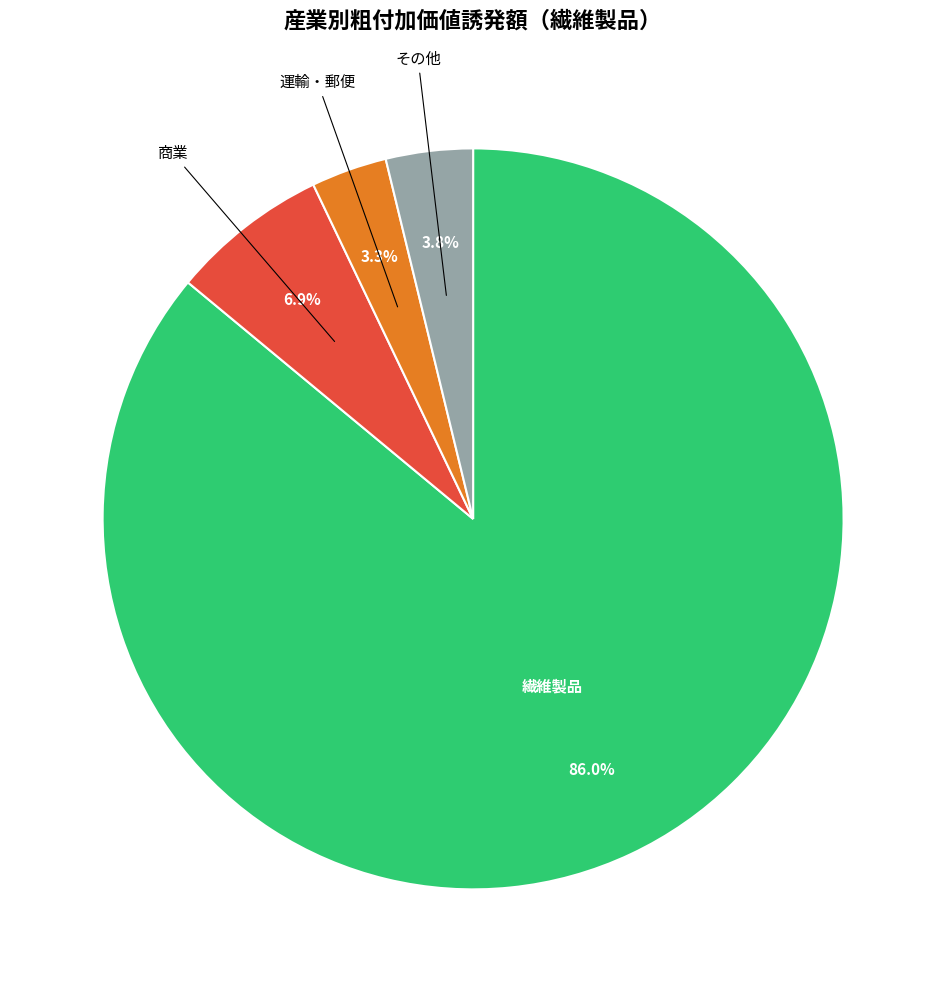

Does any single category account for the majority?

Yes